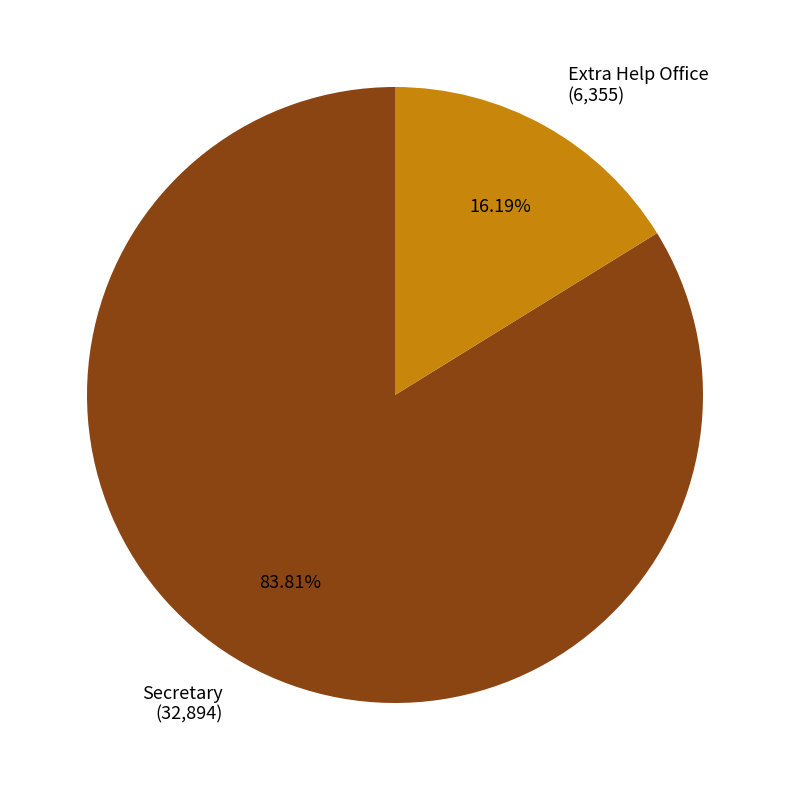

To the nearest percent, what portion does Secretary represent?

84%